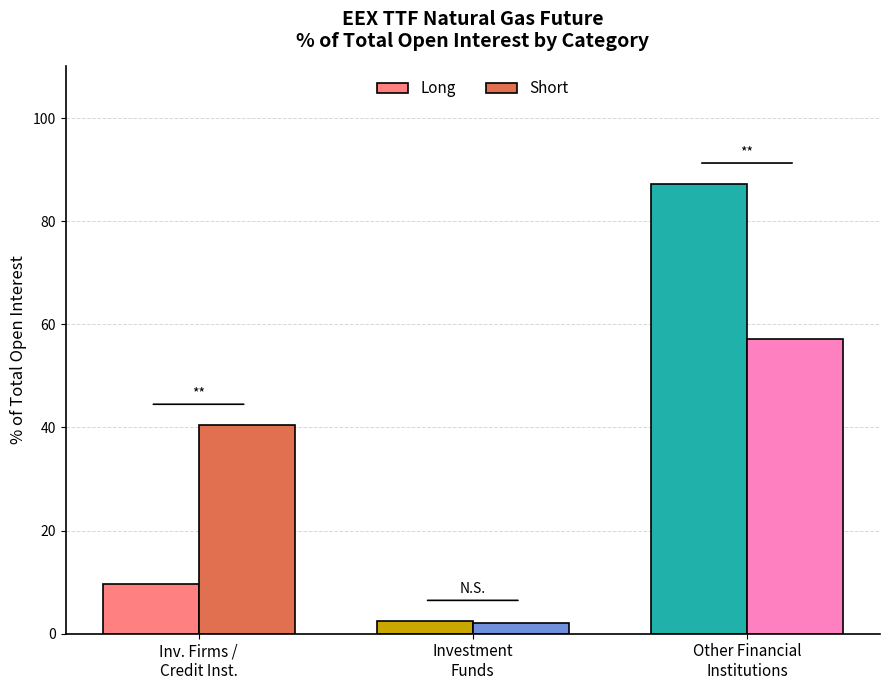

At which category is the sum across all series the highest?

Other Financial
Institutions